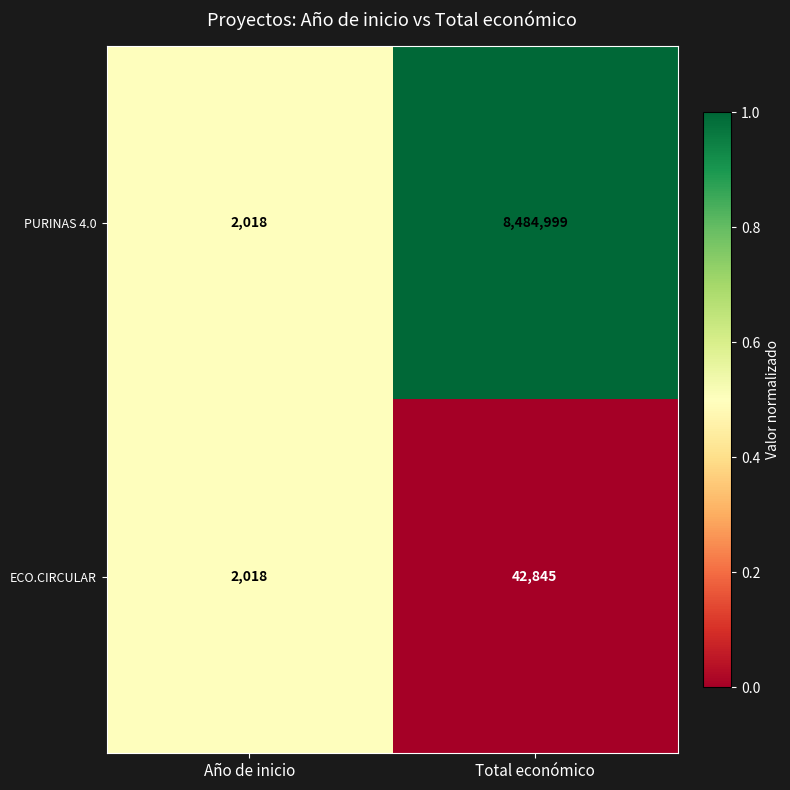

How many distinct data groups are displayed?

2